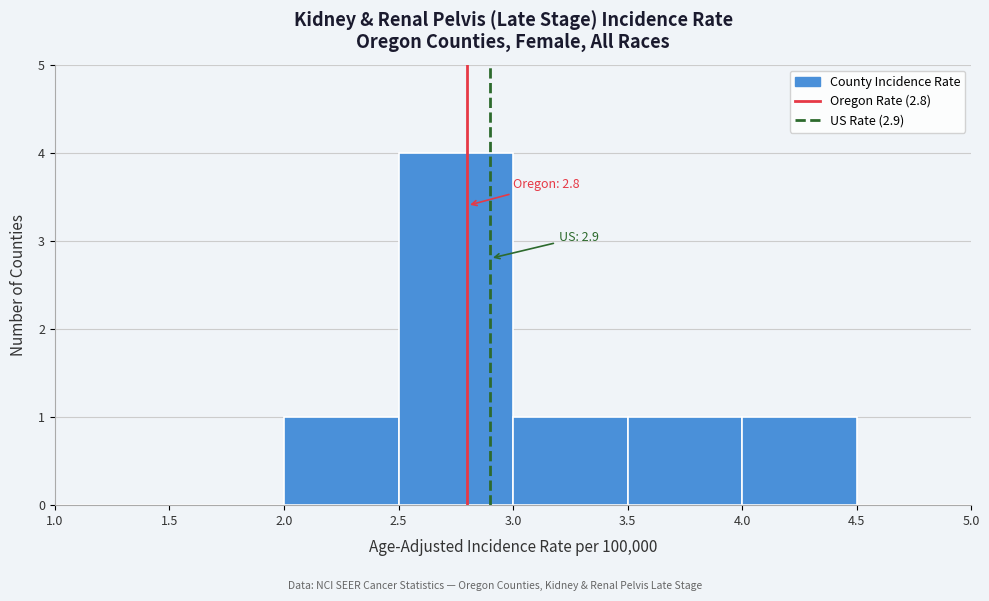

Over which range of the x-axis is the bar tallest?

2.5 to 3.0